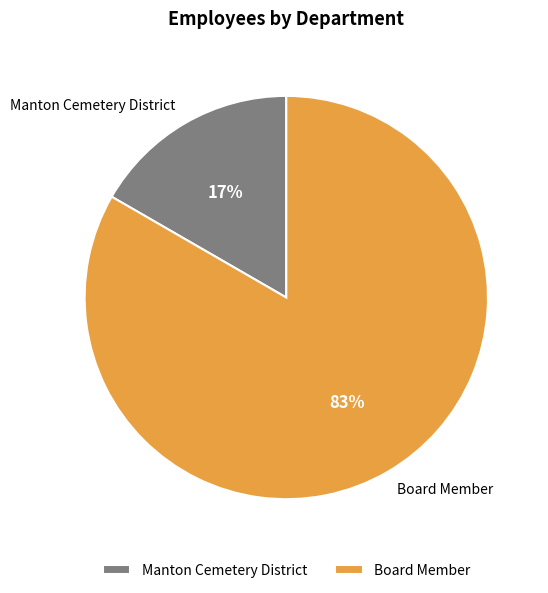

The Board Member slice represents 90% of the pie. True or false?

False